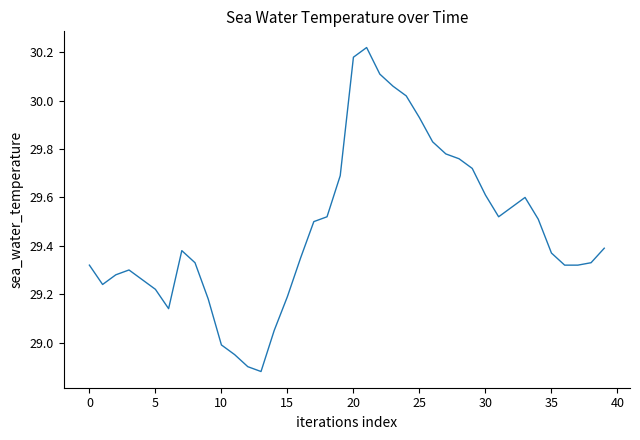

Does the chart display data point markers on the line(s)?

No